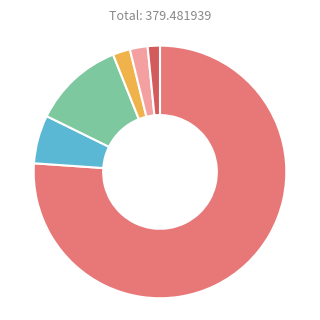

Is there any slice that represents more than half of the pie?

Yes